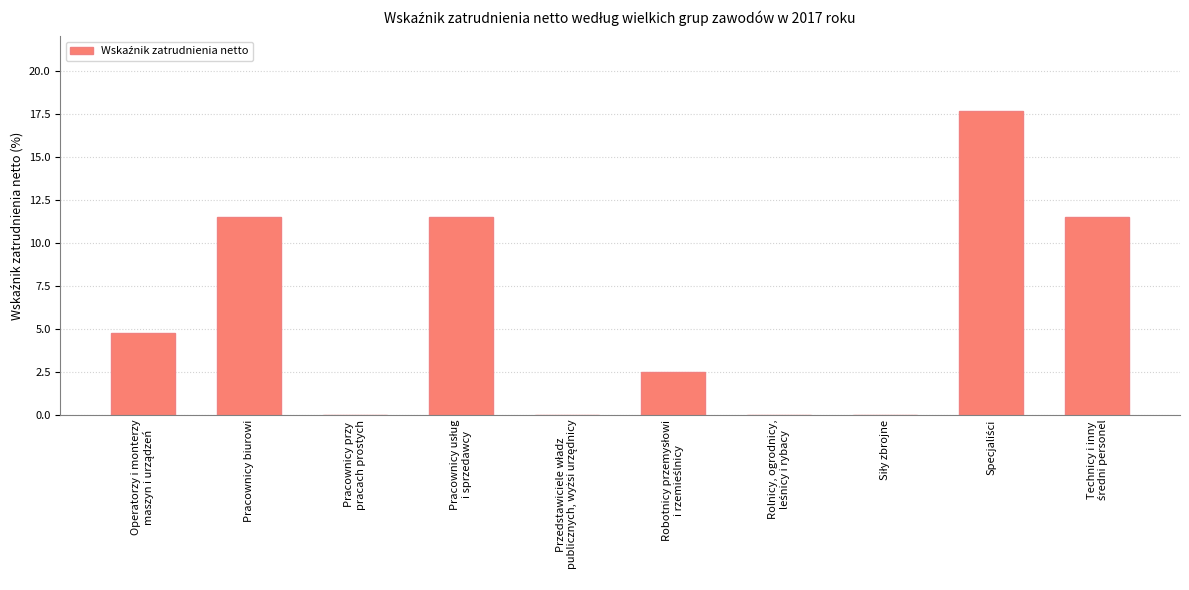

What is the greatest value displayed?

17.7